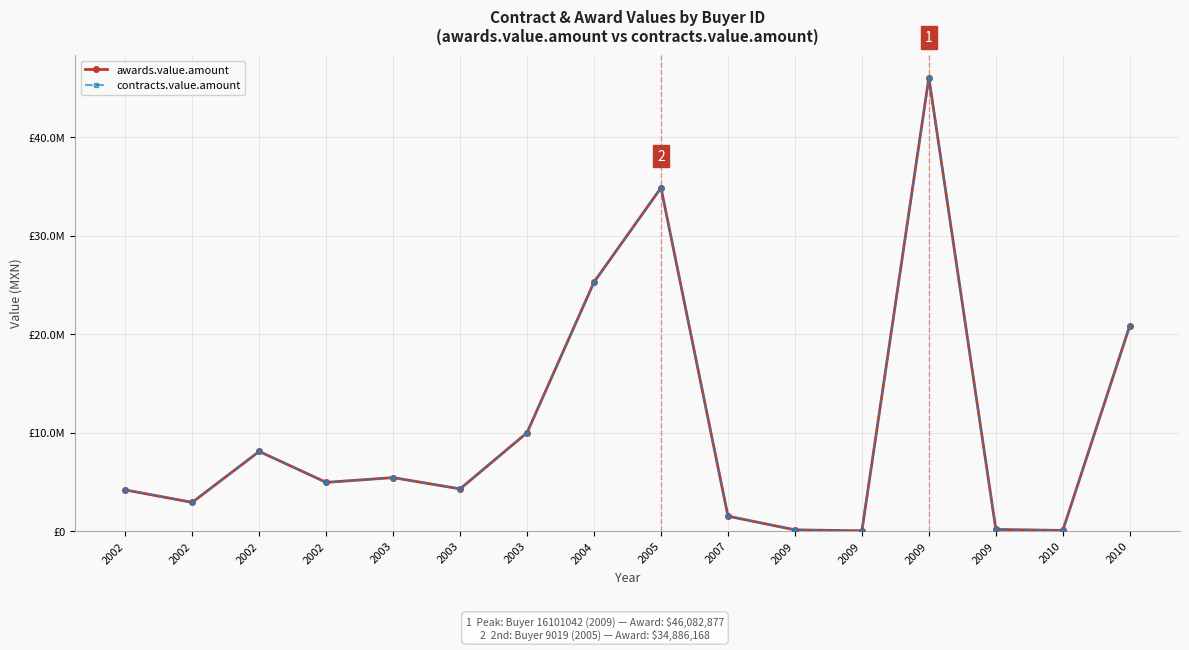

Does the chart have visible grid lines?

Yes